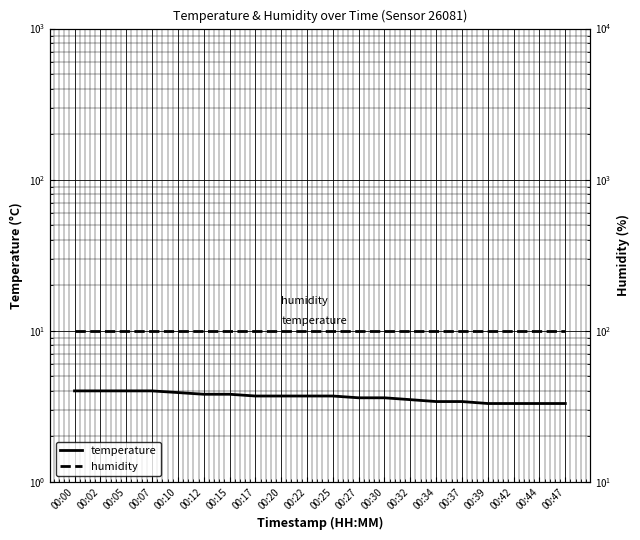

Is it true that humidity equals 146.6 at 00:07?

False